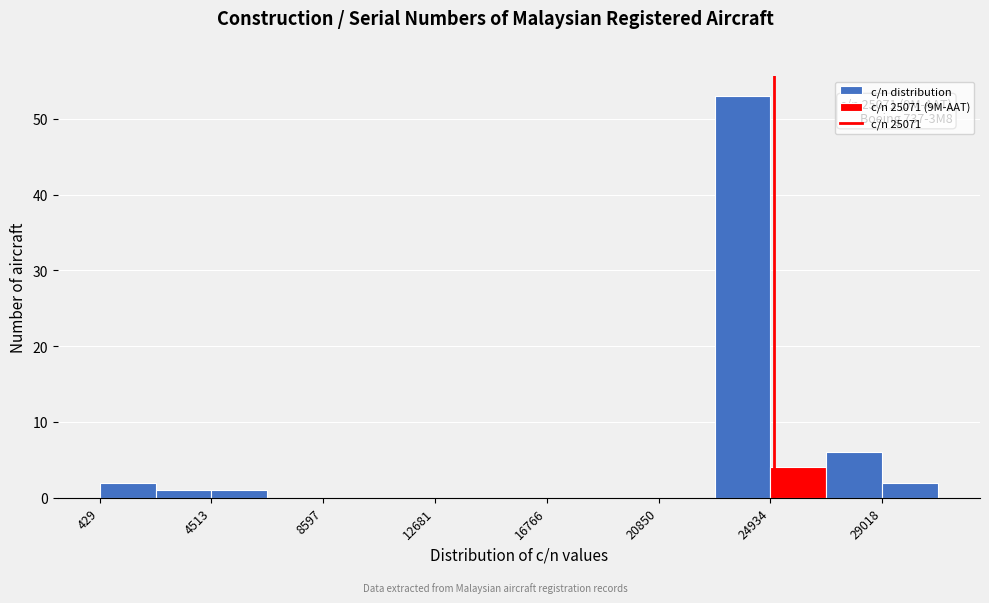

Over which range of the x-axis is the bar tallest?

23000 to 25000